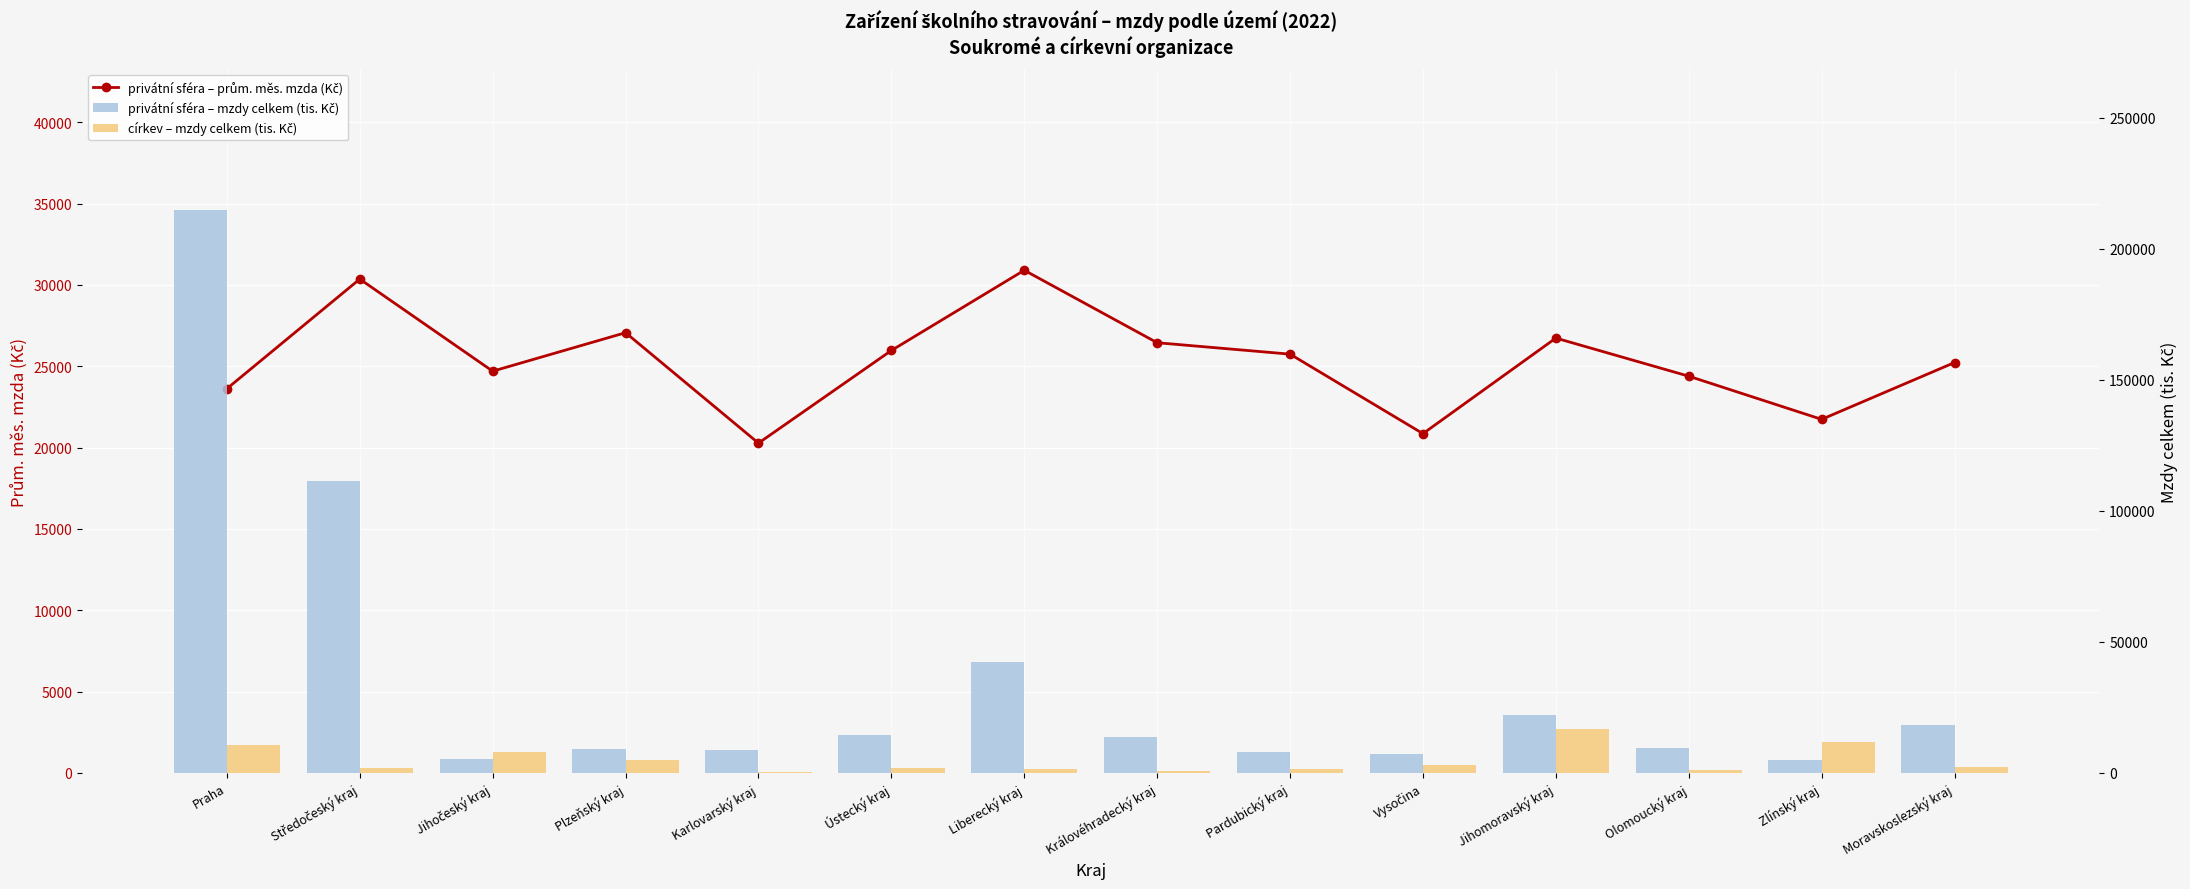

At which label does církev – mzdy celkem (tis. Kč) first exceed 2438?

Praha